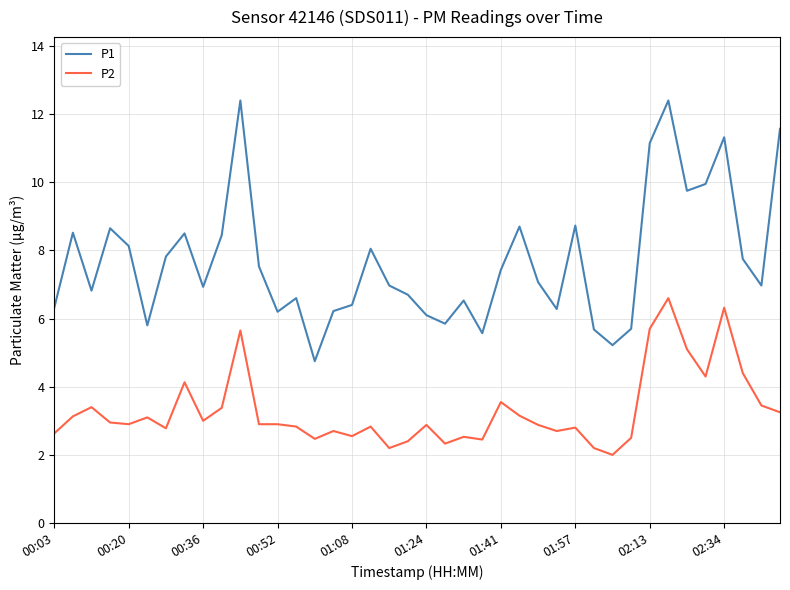

What is the difference between the second highest and second lowest values in the P1 series?

7.2